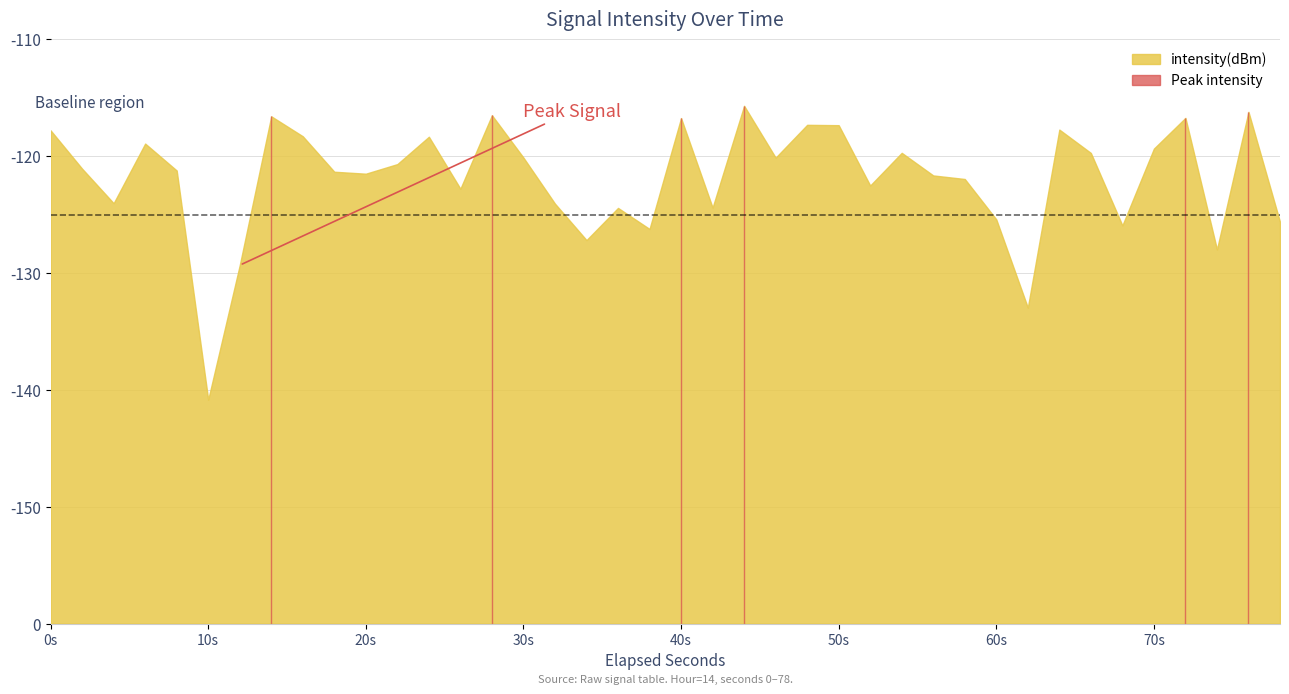

How many lines are shown in the chart?

1